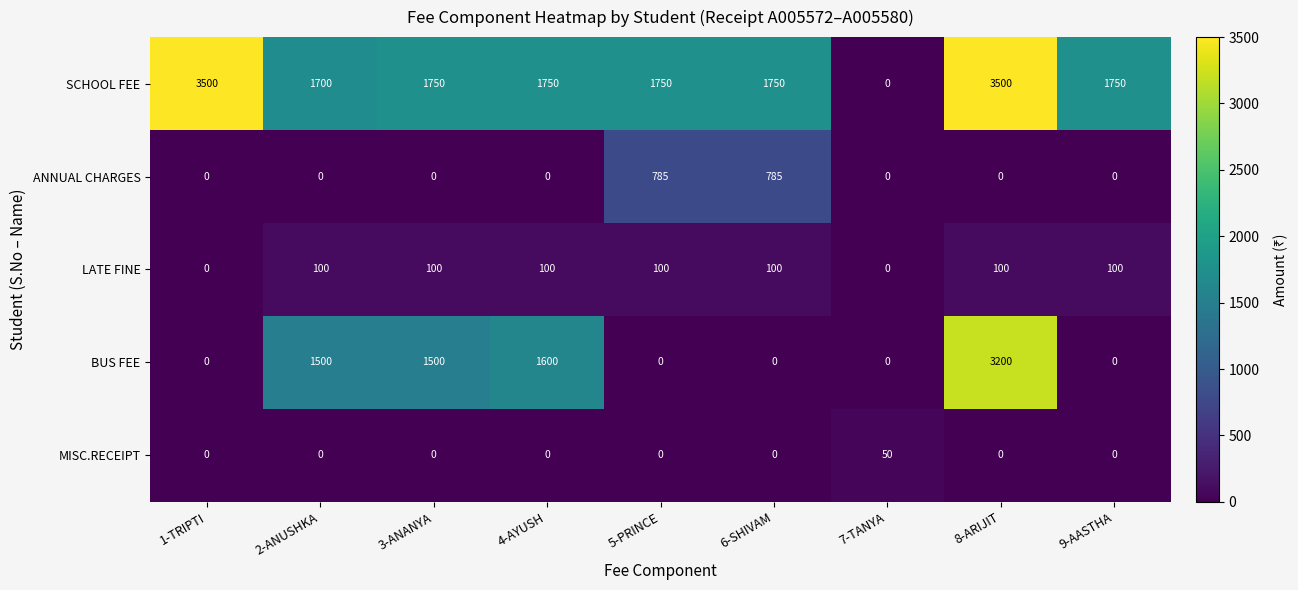

At which category is the sum across all series the highest?

8-ARIJIT